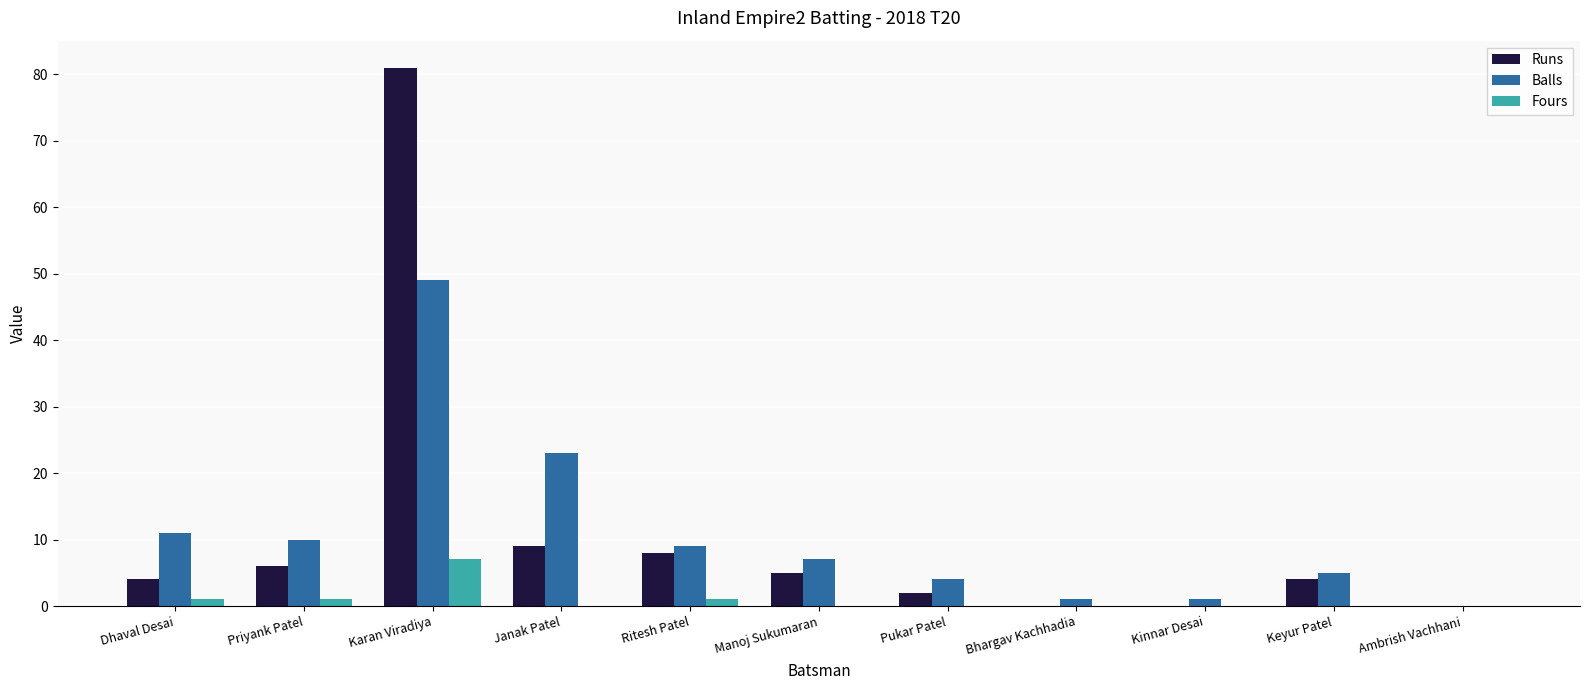

What is the maximum value shown in the chart?

81